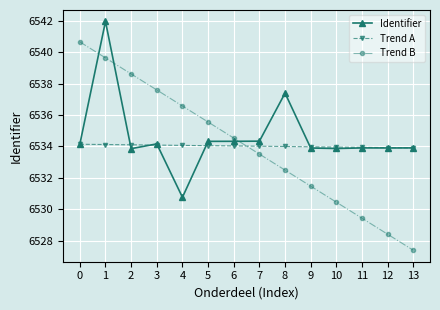

Does the chart have visible grid lines?

Yes